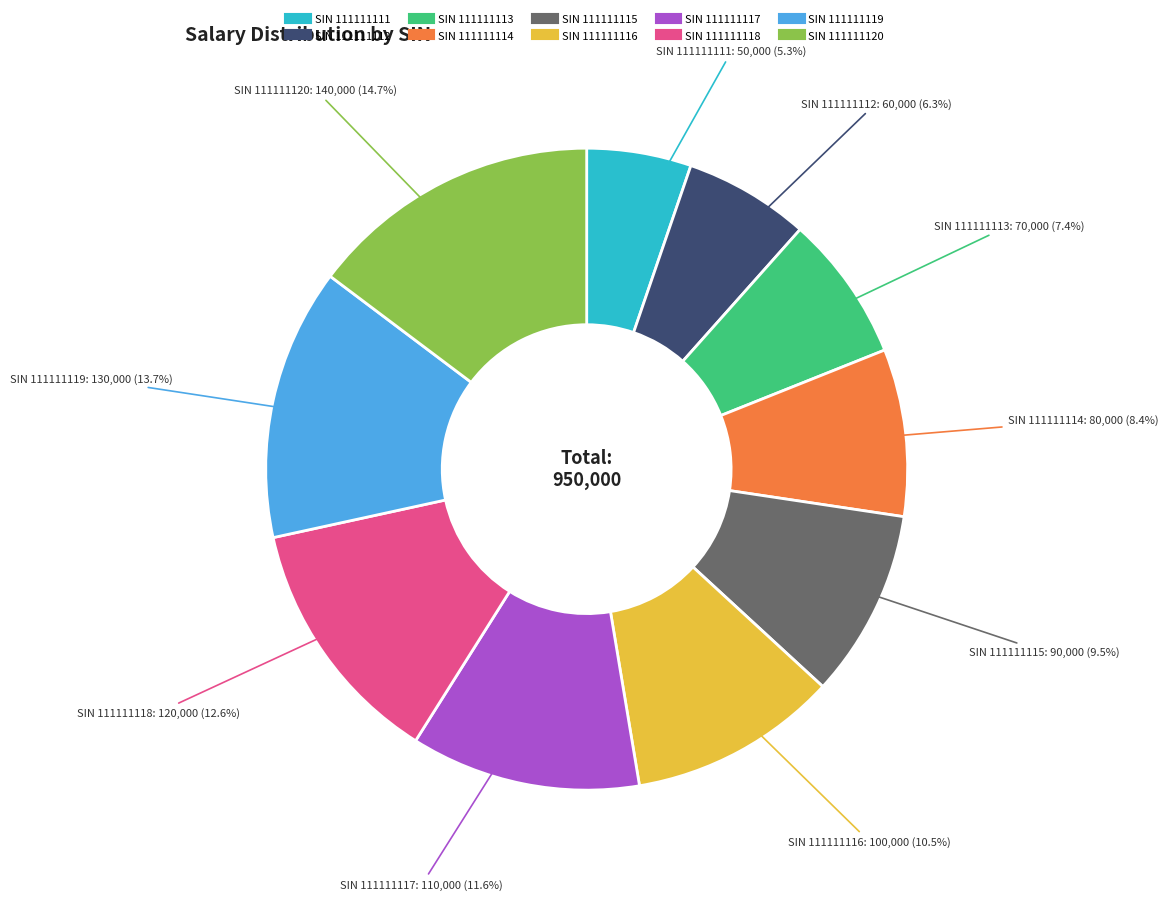

Is there a majority slice in this chart?

No